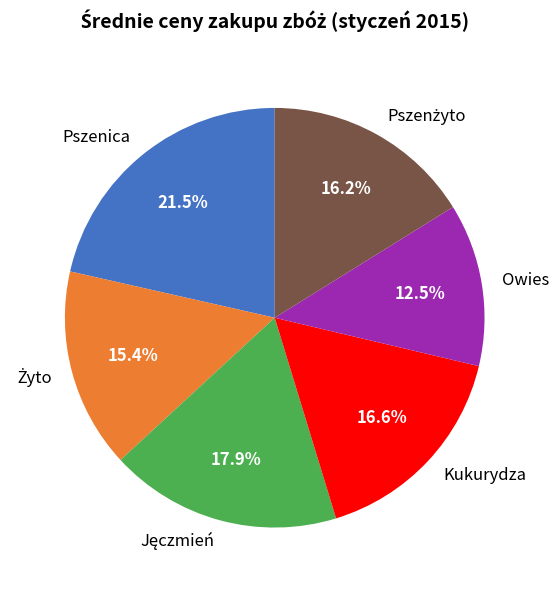

The Owies slice represents 26% of the pie. True or false?

False